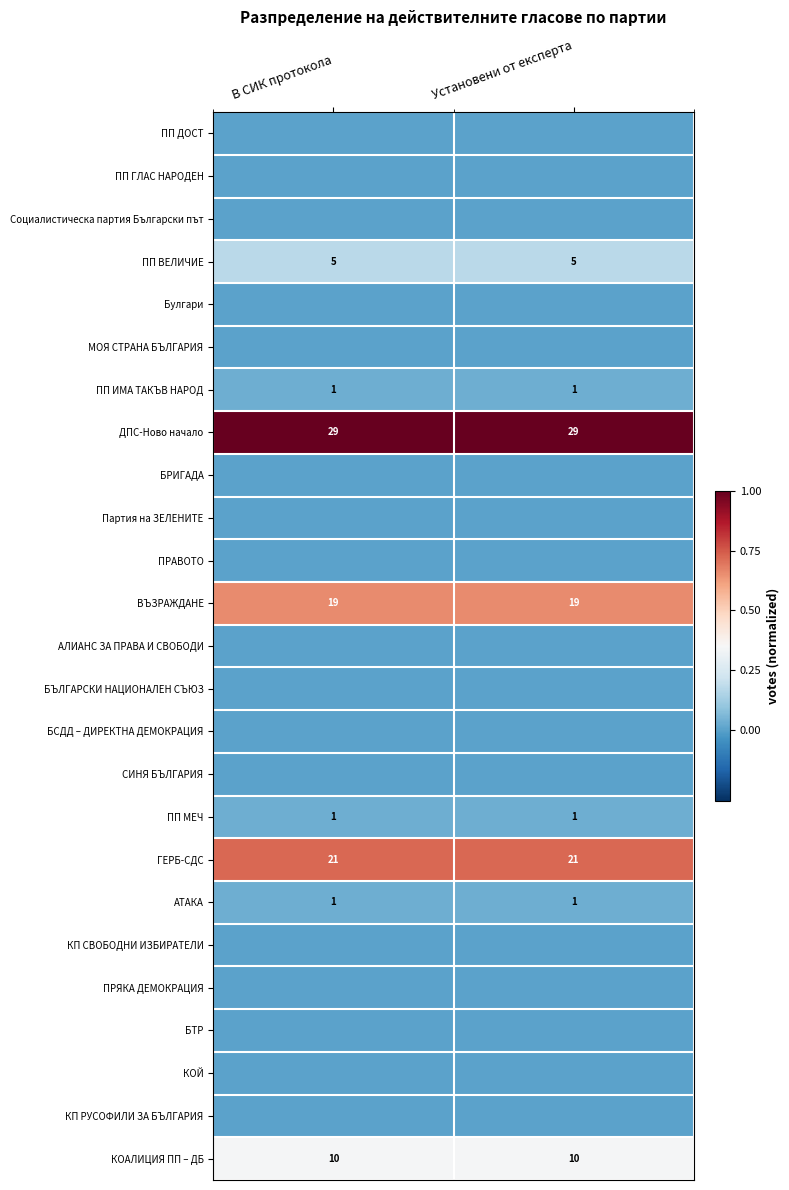

What is the highest value of the ДПС-Ново начало series?

29